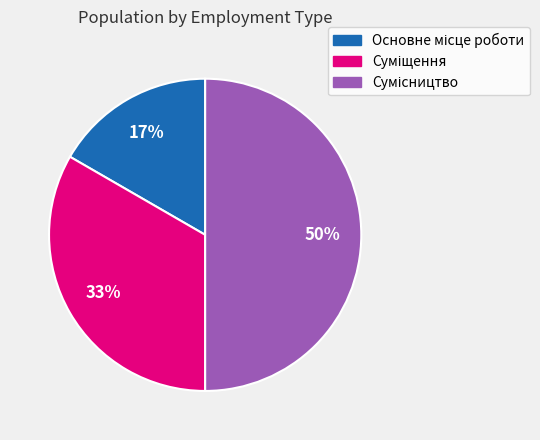

To the nearest percent, what is the difference between the largest and smallest slice percentages?

33%